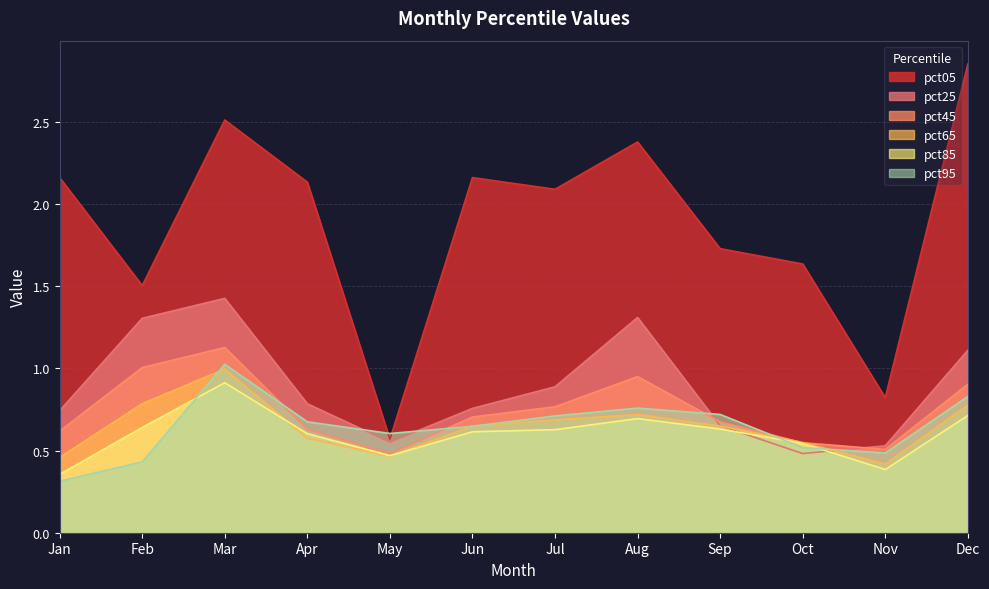

True or false: pct05 and pct65 intersect in this chart.

False